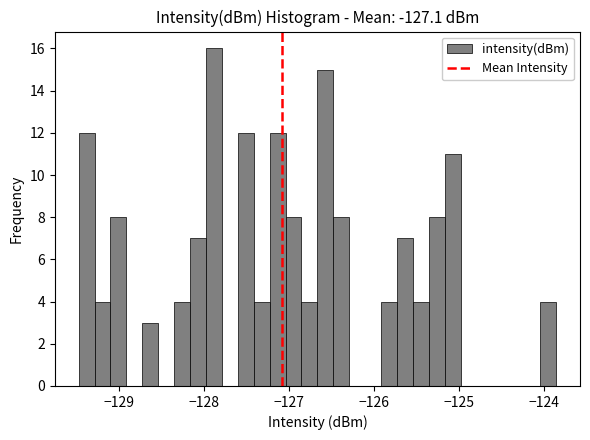

Read against the x-axis, roughly where is the centre of the tallest bar?

-127.9